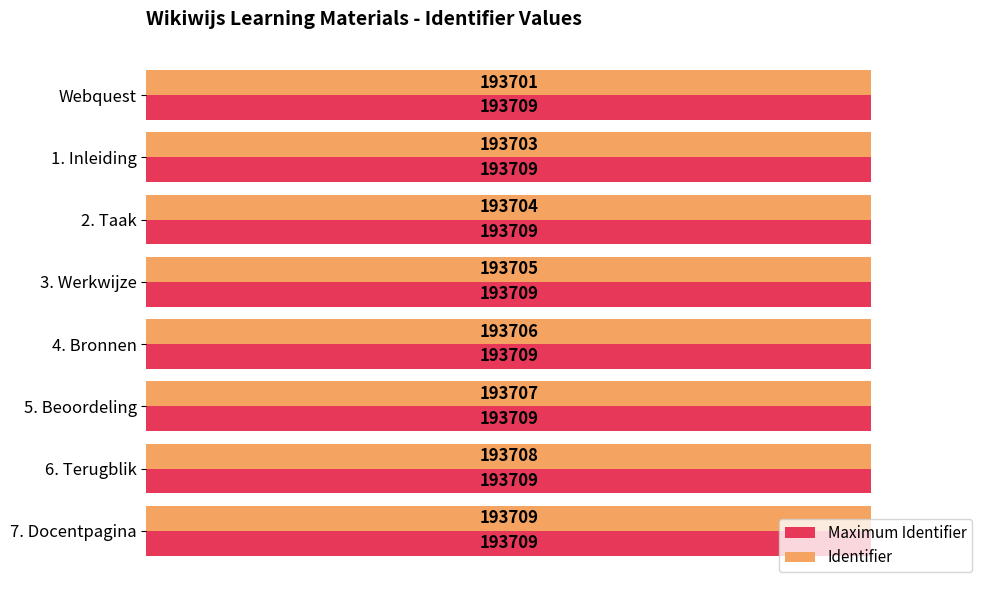

What is the difference between the maximum and minimum values in the Identifier series?

8